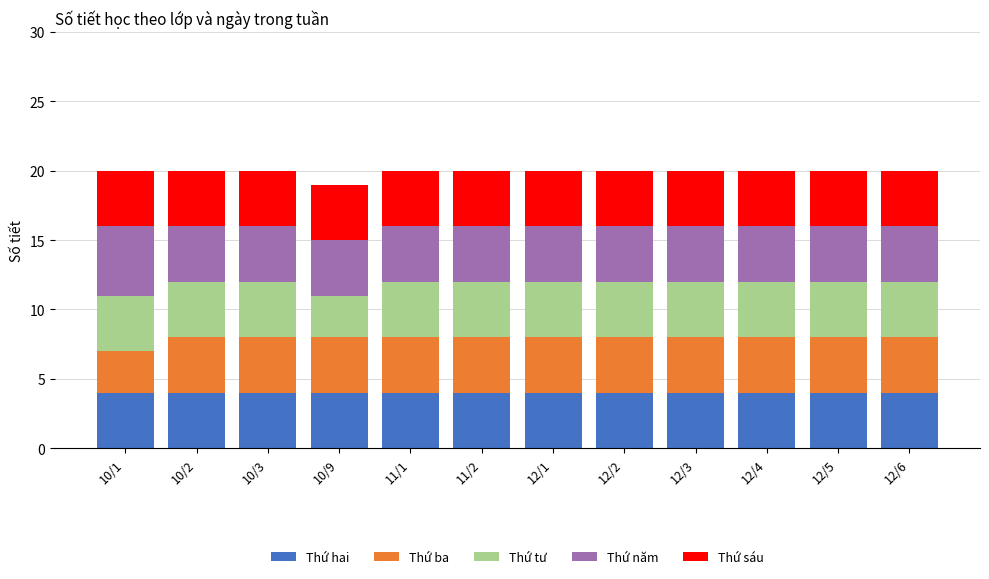

The value of Thứ hai at 12/6 is 4. True or false?

True